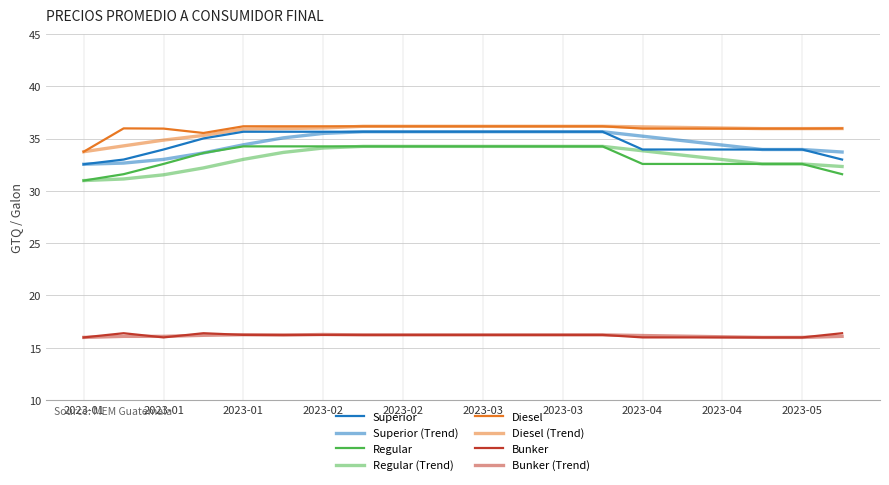

What is the smallest value displayed?

16.0